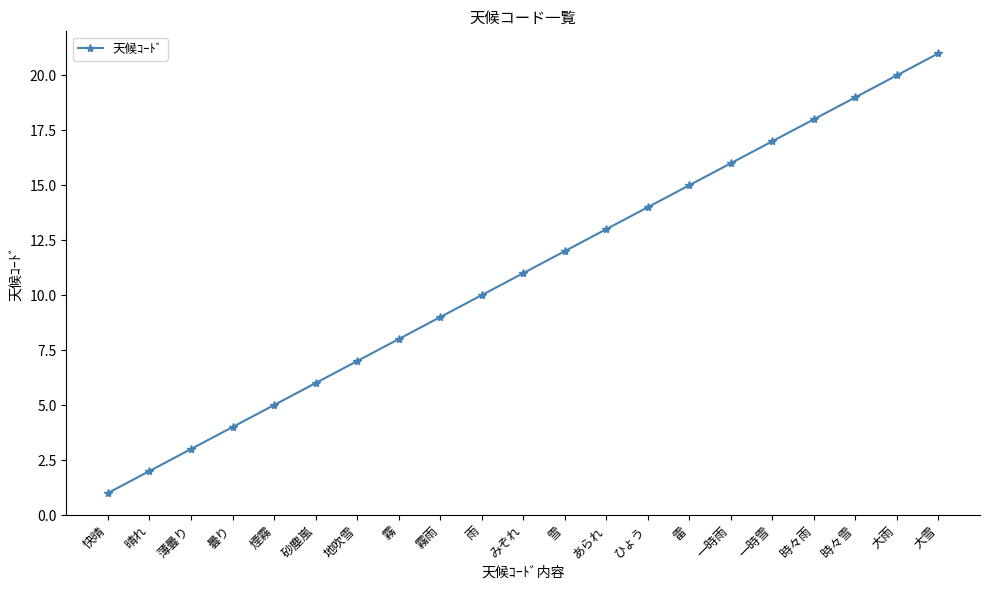

Rank the categories by value from highest to lowest.

大雪, 大雨, 時々雪, 時々雨, 一時雪, 一時雨, 雷, ひょう, あられ, 雪, みぞれ, 雨, 霧雨, 霧, 地吹雪, 砂塵嵐, 煙霧, 曇り, 薄曇り, 晴れ, 快晴